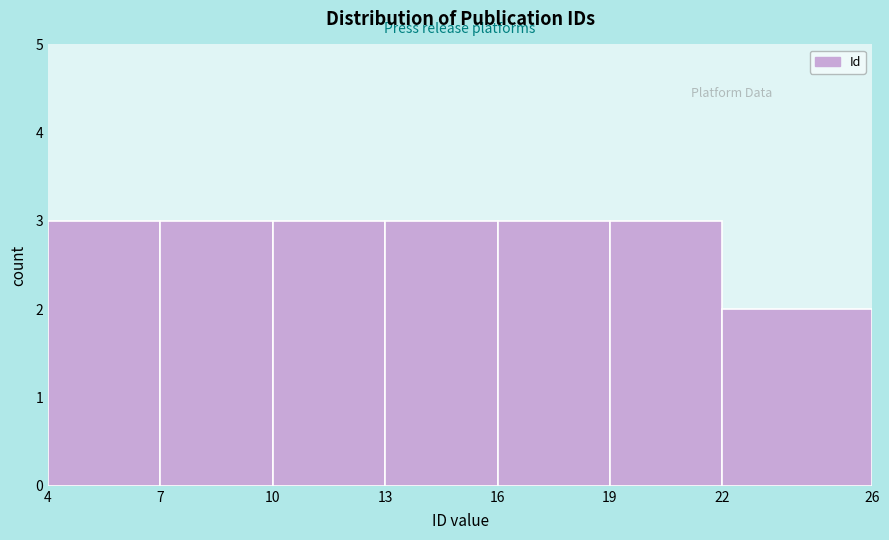

Reading left to right, transcribe this chart: for each bar, give the range it covers on the x-axis and its height. The values are not printed on the chart, so give them approximately, as read against the axis.

4 to 7: 3
7 to 10: 3
10 to 13: 3
13 to 16: 3
16 to 19: 3
19 to 22: 3
22 to 26: 2